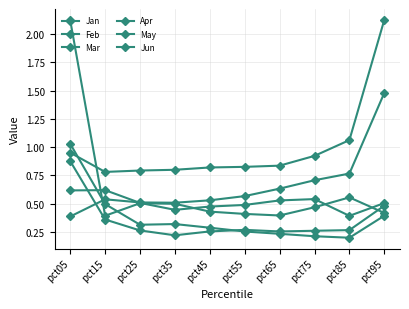

Is this an area chart (filled region under the line)?

No